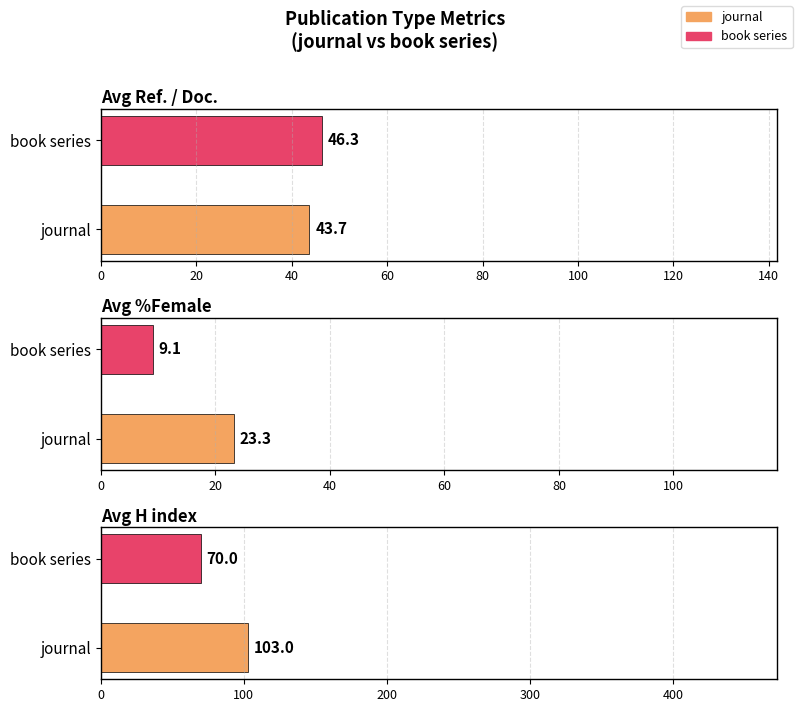

What is the label of the 2nd bar from the left?

book series